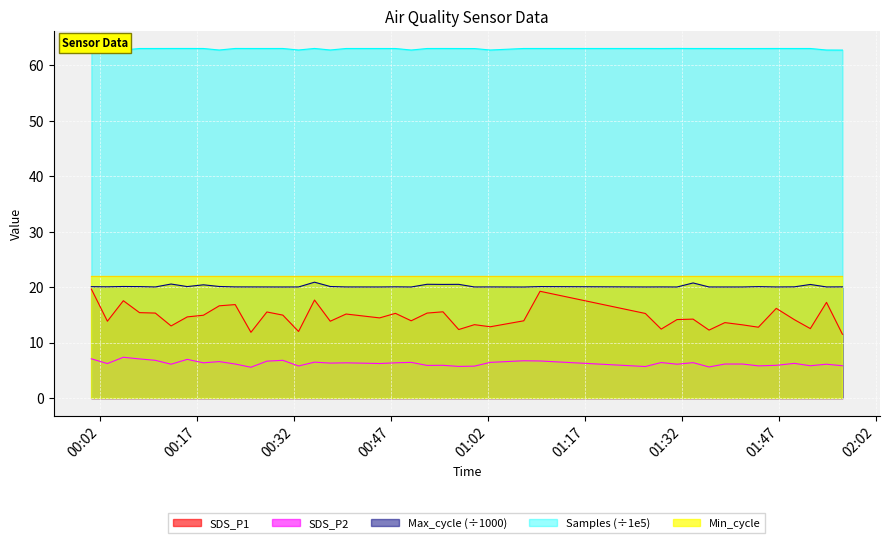

Which series has the largest range (max minus min)?

SDS_P1